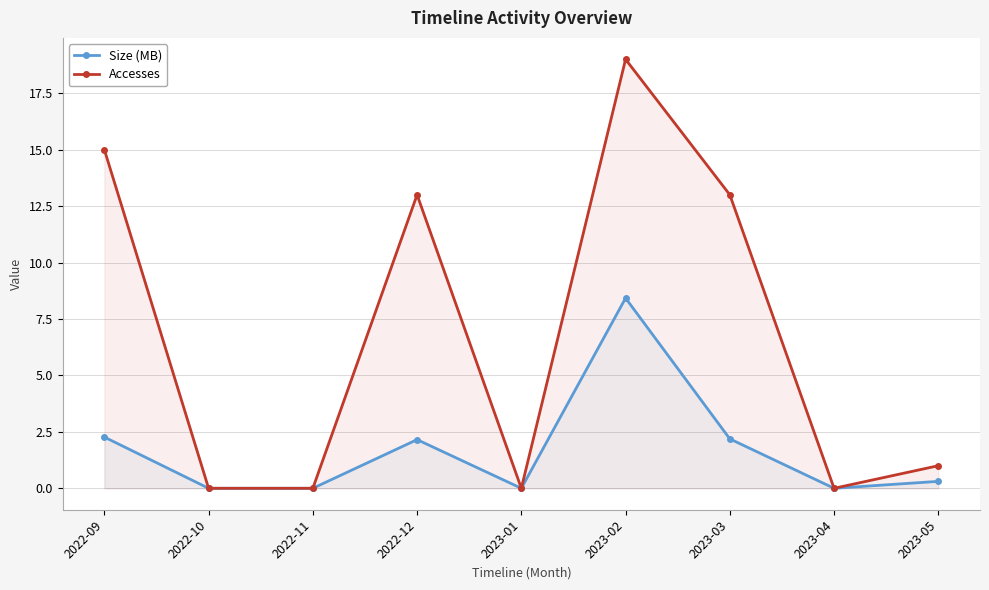

Is it true that Size (MB) equals 2.3 at 2022-09?

True